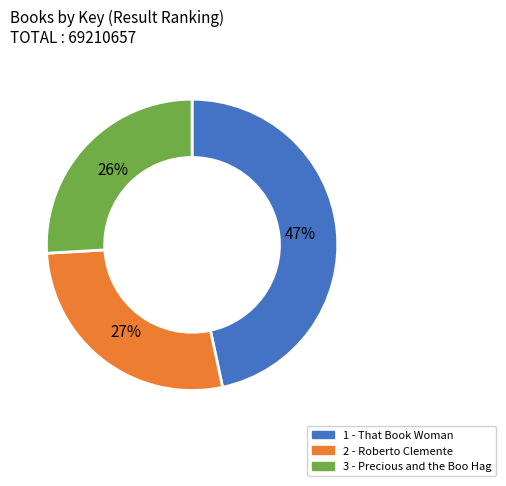

To the nearest percent, what is the difference between the largest and smallest slice percentages?

21%